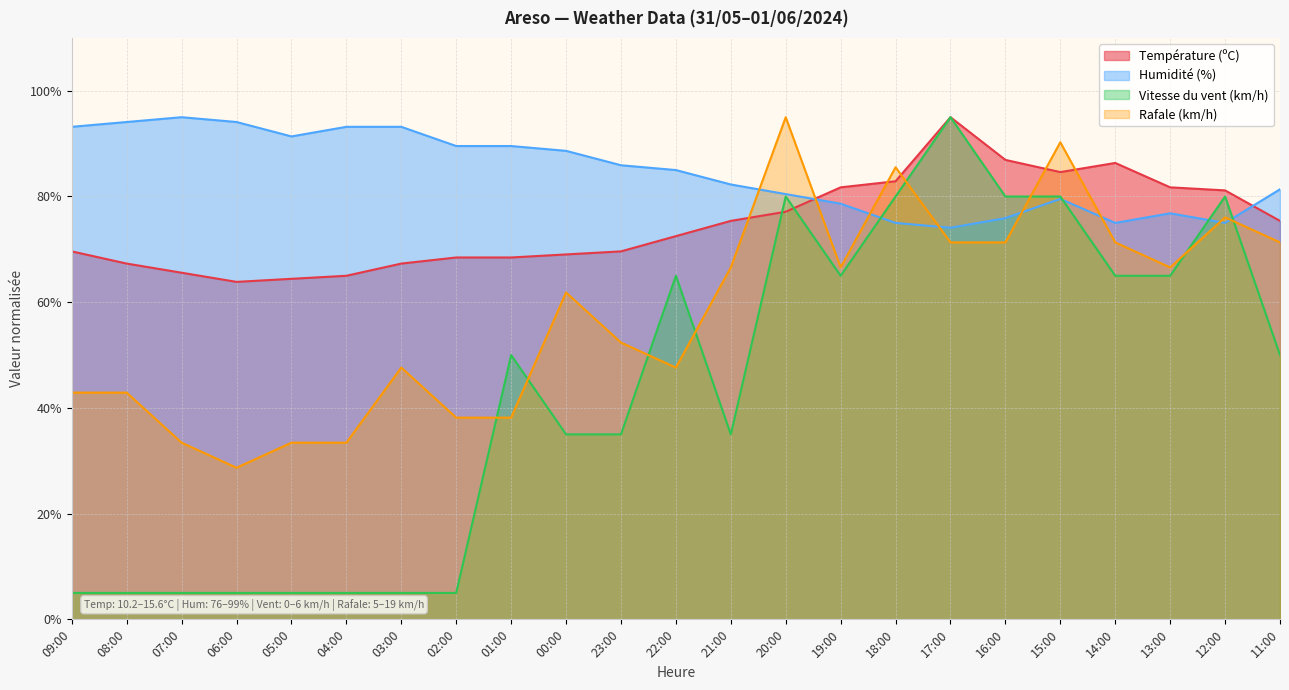

What is the sum of the Humidité (%) values at 11:00 and 17:00?

155.5